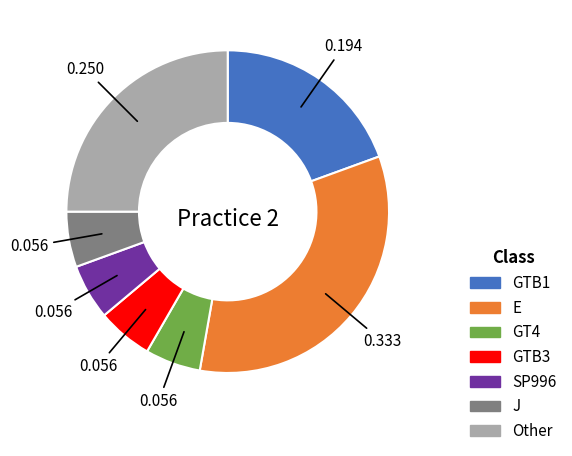

Which has a higher value, E or GTB3?

E